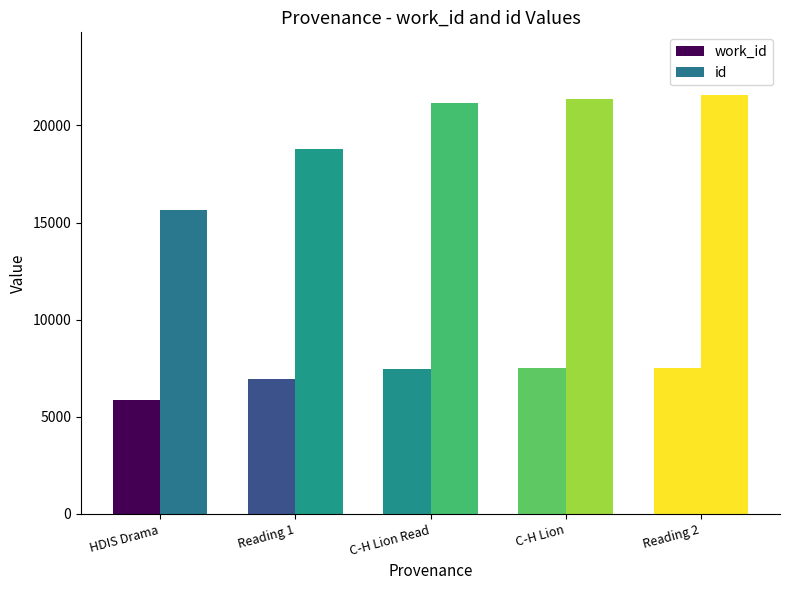

What is the approximate value of work_id at C-H Lion Read?

7486